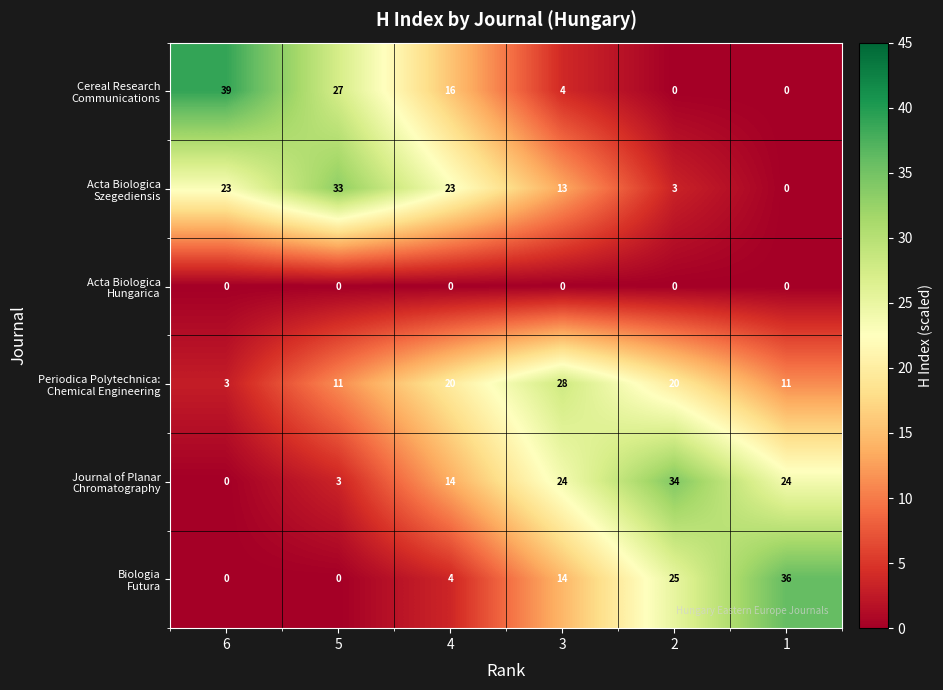

How many distinct data groups are displayed?

6